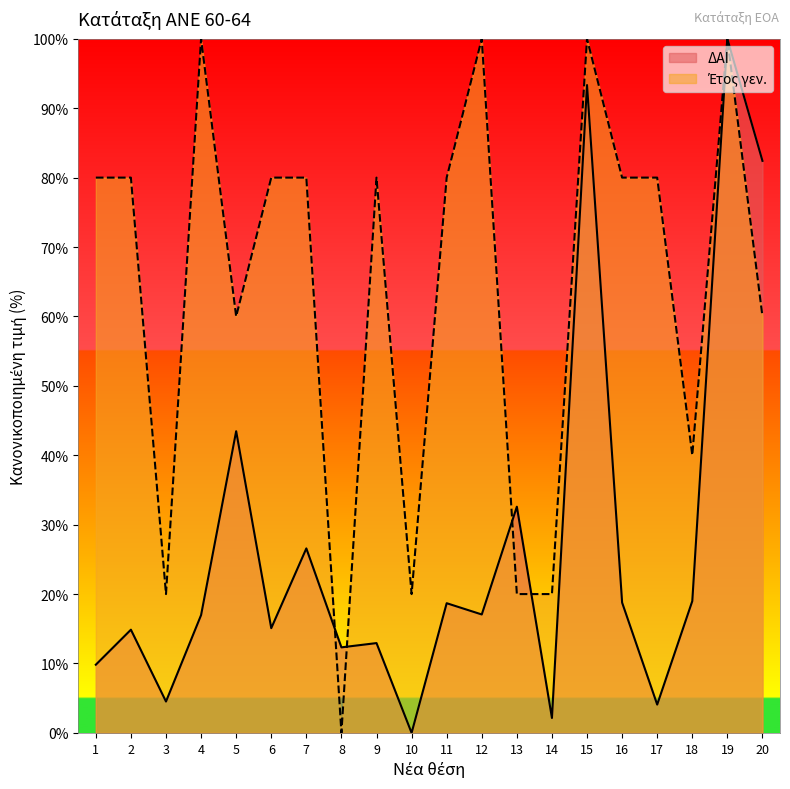

Where does the Έτος γεν. series first go above 80?

4